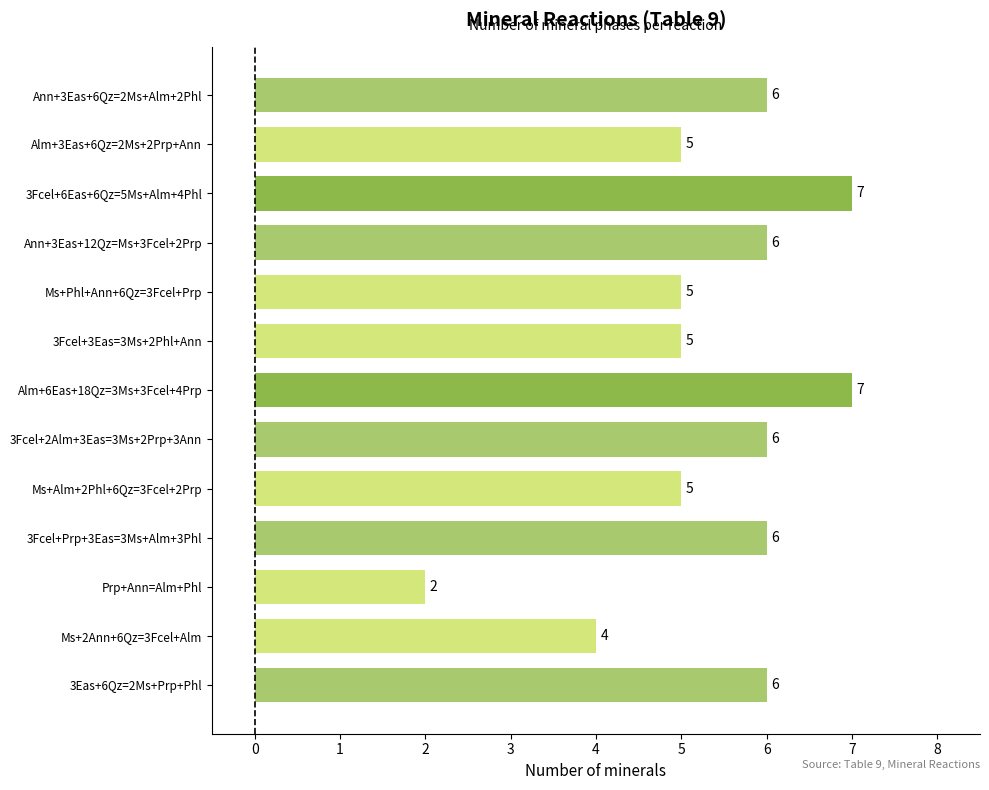

What is the greatest value displayed?

7